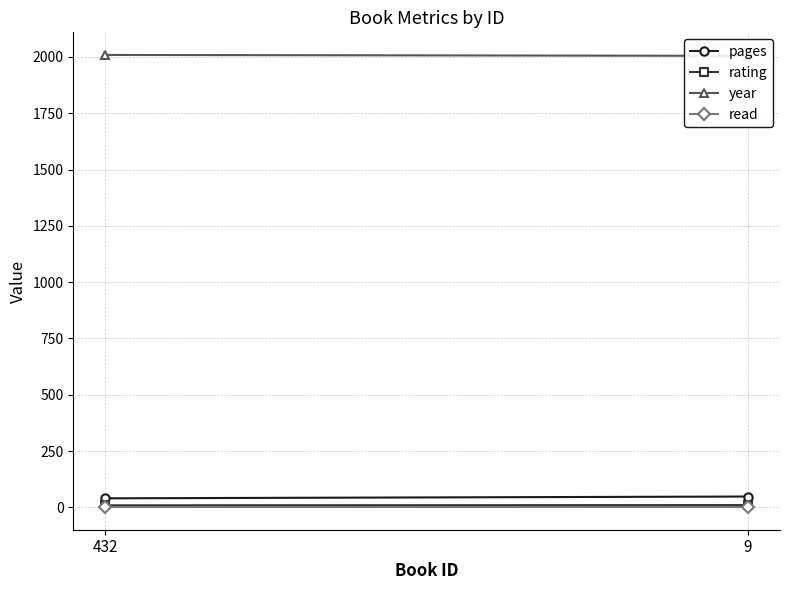

What is the difference between the maximum and minimum values in the rating series?

1